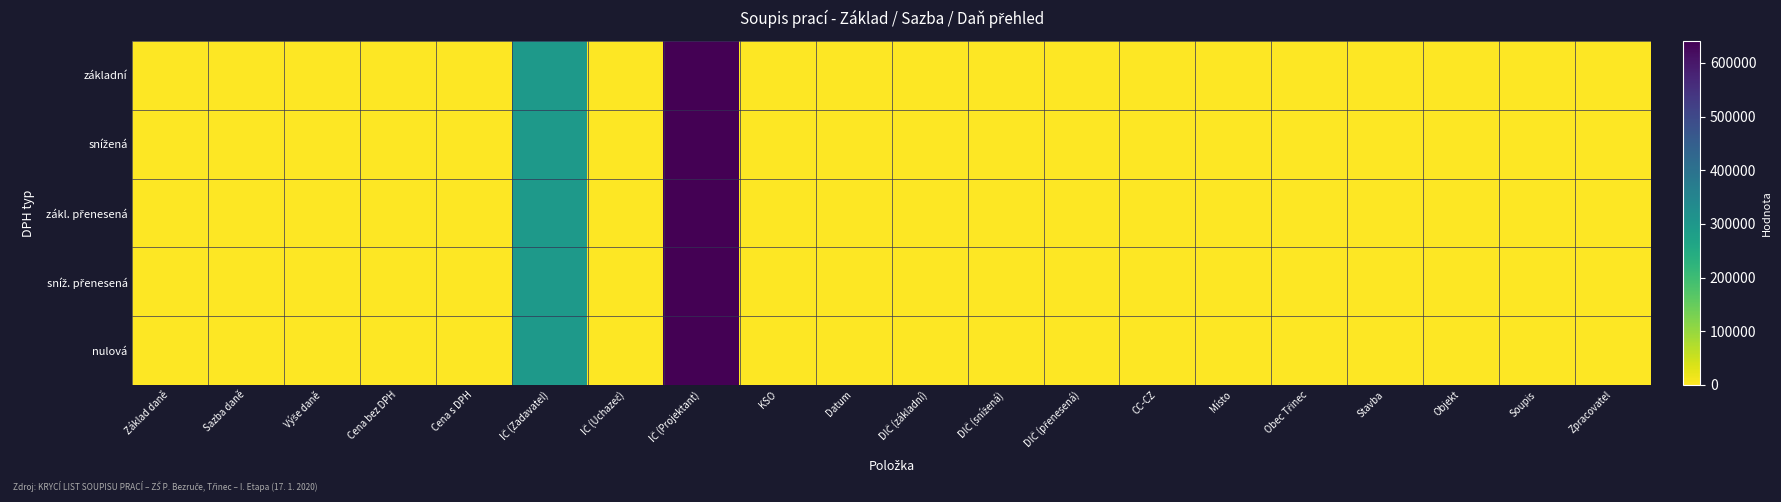

Rank the series by their maximum value, from lowest to highest.

základní, snížená, zákl. přenesená, sníž. přenesená, nulová